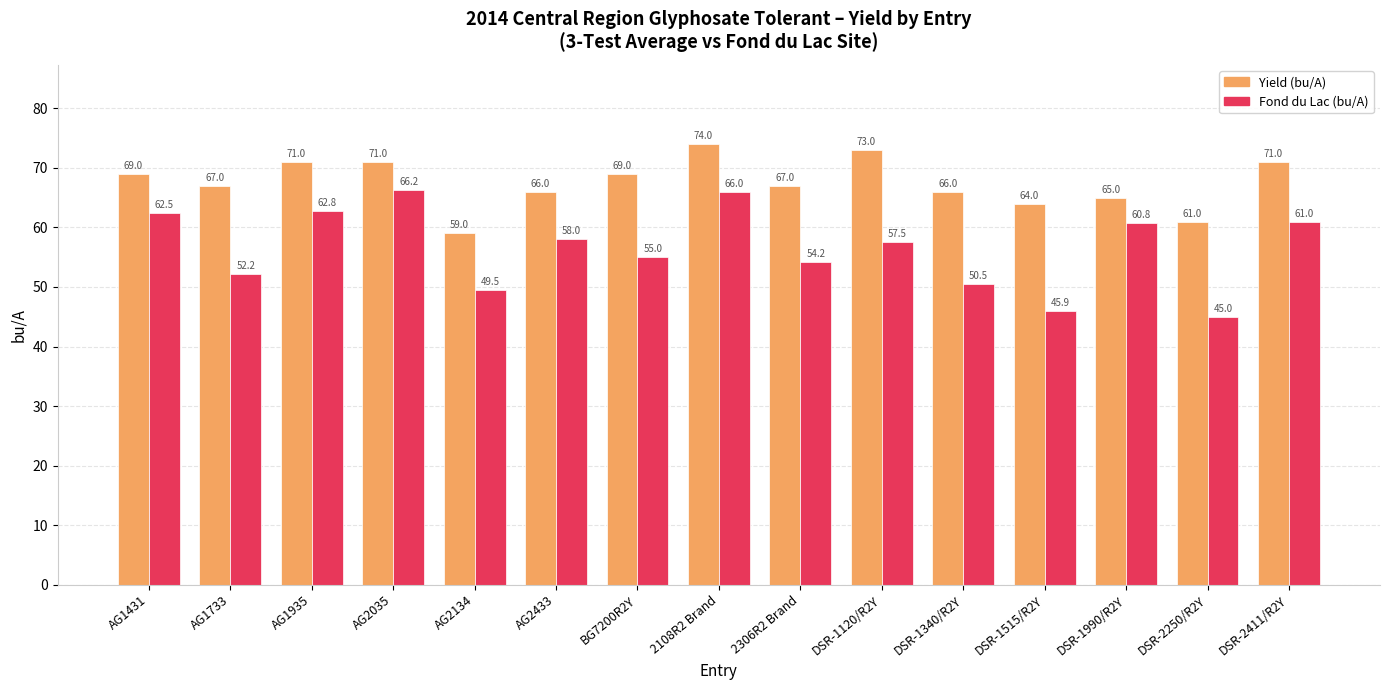

What is the average value of the Yield (bu/A) series?

67.5